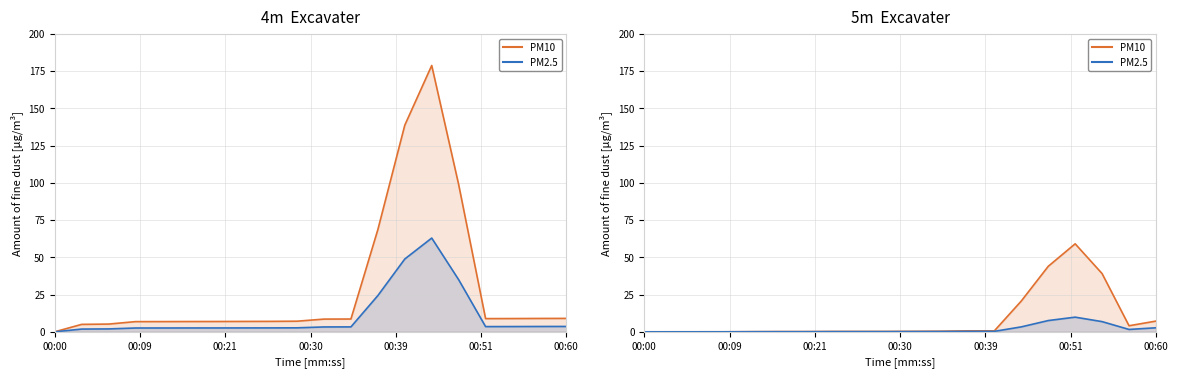

How many data points in PM2.5 are above 0?

19